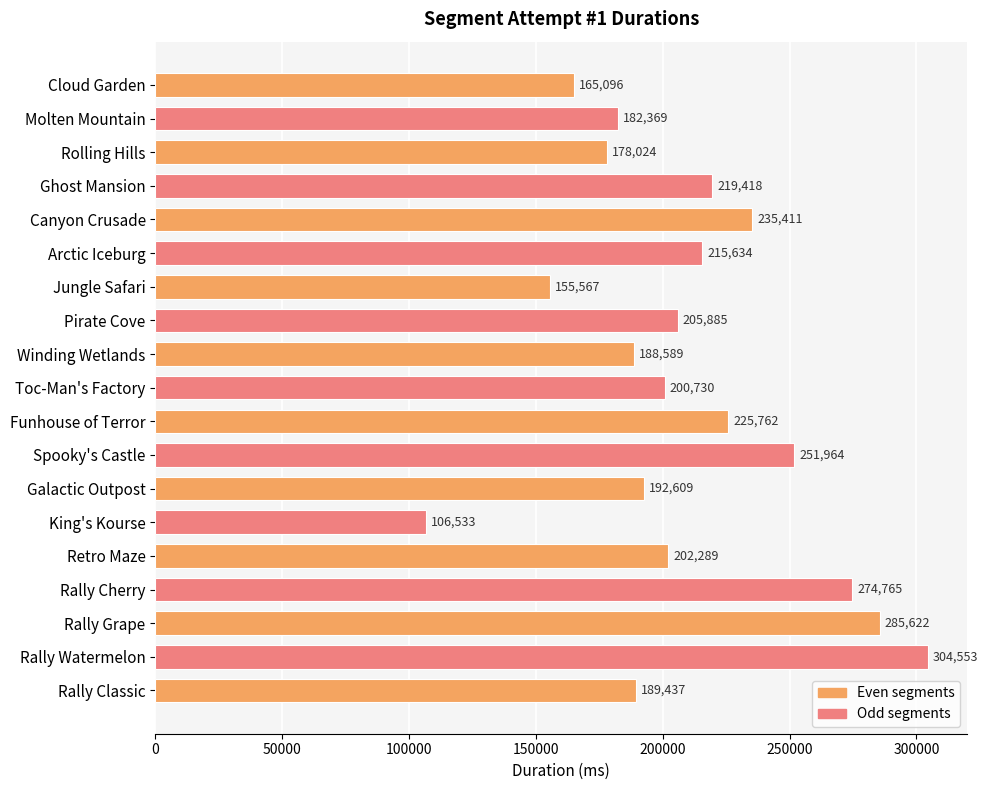

Reading bottom to top, what are all the values shown in this chart?

Rally Classic=189437	Rally Watermelon=304553	Rally Grape=285622	Rally Cherry=274765	Retro Maze=202289	King's Kourse=106533	Galactic Outpost=192609	Spooky's Castle=251964	Funhouse of Terror=225762	Toc-Man's Factory=200730	Winding Wetlands=188589	Pirate Cove=205885	Jungle Safari=155567	Arctic Iceburg=215634	Canyon Crusade=235411	Ghost Mansion=219418	Rolling Hills=178024	Molten Mountain=182369	Cloud Garden=165096